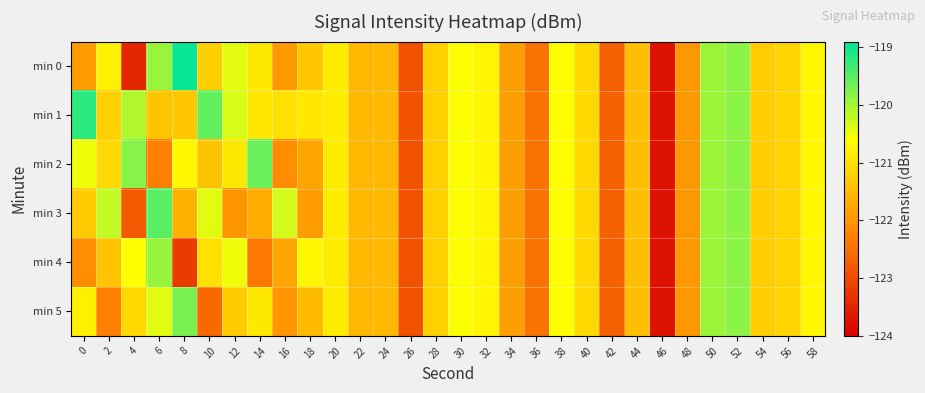

How many categories are shown in the chart?

30